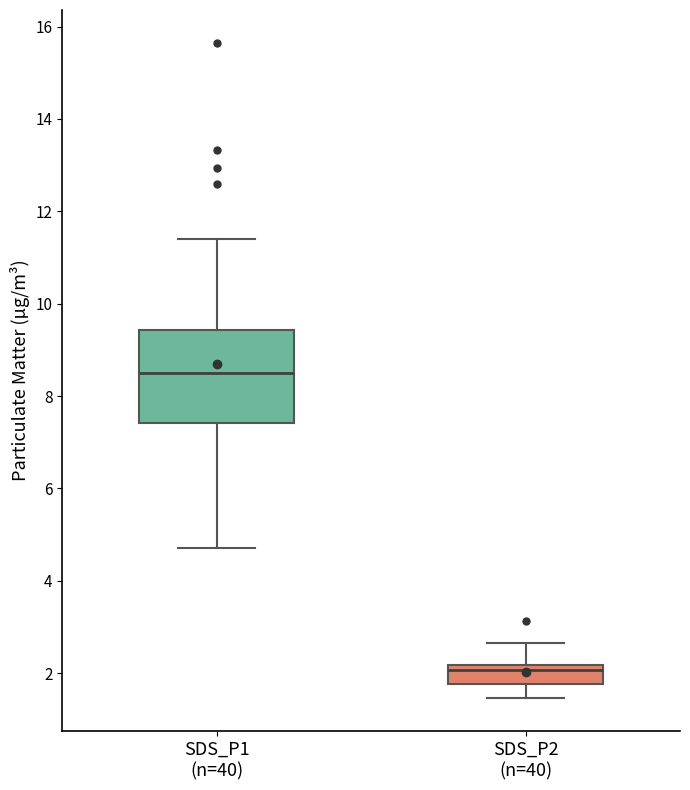

Which box has the lowest median line?

SDS_P2 (n=40)